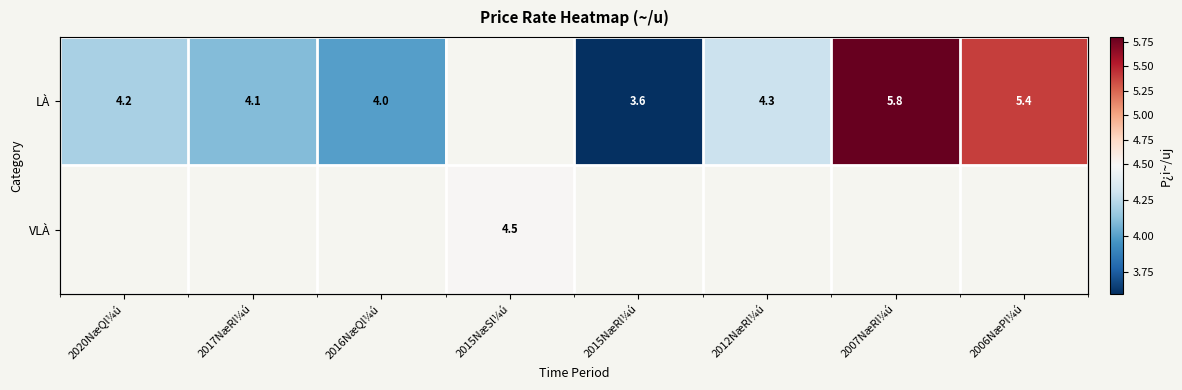

Is the value of LÀ at 2015NæRl¼ú greater than the value of VLÀ at 2015NæRl¼ú?

No